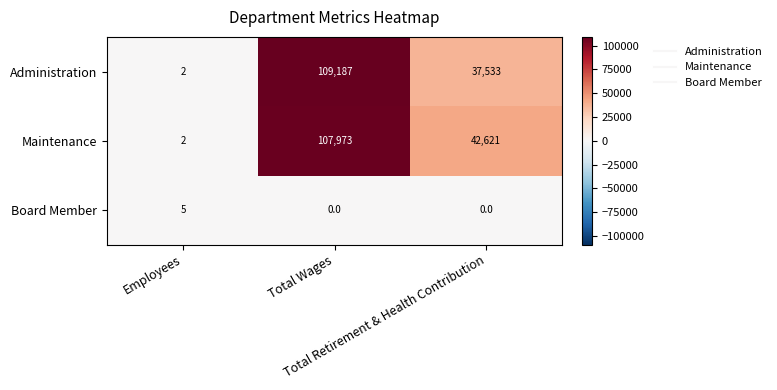

What is the highest value of the Board Member series?

5